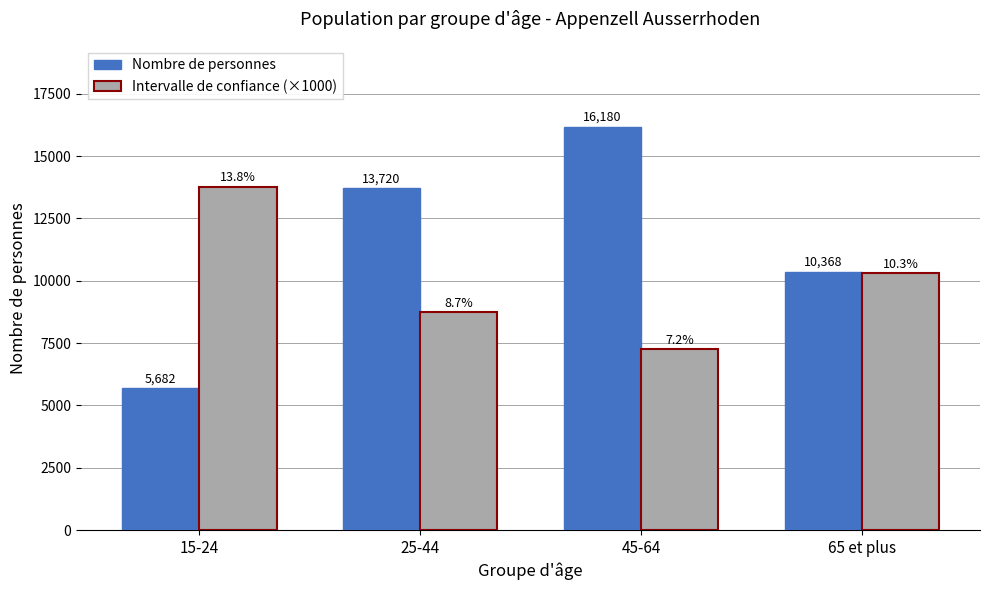

Does the chart contain any negative values?

No